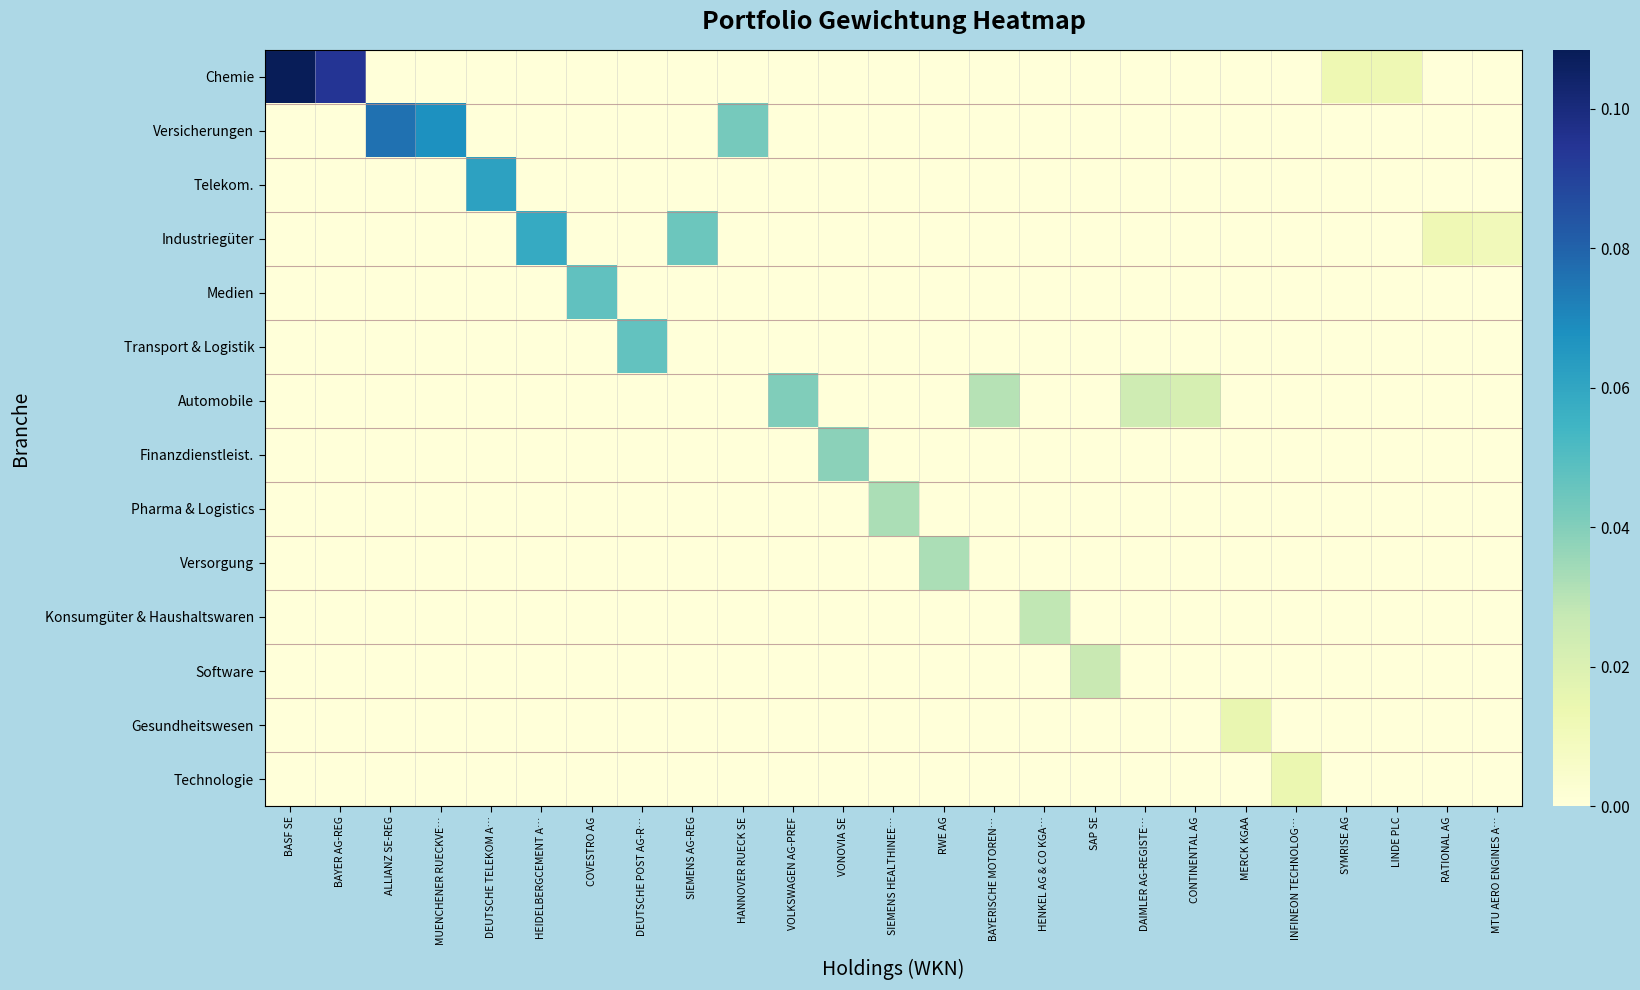

Reading right to left, what are all the values shown in this chart?

Chemie: MTU AERO ENGINES A…=0.0	RATIONAL AG=0.0	LINDE PLC=0.0	SYMRISE AG=0.0	INFINEON TECHNOLOG…=0.0	MERCK KGAA=0.0	CONTINENTAL AG=0.0	DAIMLER AG-REGISTE…=0.0	SAP SE=0.0	HENKEL AG & CO KGA…=0.0	BAYERISCHE MOTOREN…=0.0	RWE AG=0.0	SIEMENS HEALTHINEE…=0.0	VONOVIA SE=0.0	VOLKSWAGEN AG-PREF=0.0	HANNOVER RUECK SE=0.0	SIEMENS AG-REG=0.0	DEUTSCHE POST AG-R…=0.0	COVESTRO AG=0.0	HEIDELBERGCEMENT A…=0.0	DEUTSCHE TELEKOM A…=0.0	MUENCHENER RUECKVE…=0.0	ALLIANZ SE-REG=0.0	BAYER AG-REG=0.1	BASF SE=0.1
Versicherungen: MTU AERO ENGINES A…=0.0	RATIONAL AG=0.0	LINDE PLC=0.0	SYMRISE AG=0.0	INFINEON TECHNOLOG…=0.0	MERCK KGAA=0.0	CONTINENTAL AG=0.0	DAIMLER AG-REGISTE…=0.0	SAP SE=0.0	HENKEL AG & CO KGA…=0.0	BAYERISCHE MOTOREN…=0.0	RWE AG=0.0	SIEMENS HEALTHINEE…=0.0	VONOVIA SE=0.0	VOLKSWAGEN AG-PREF=0.0	HANNOVER RUECK SE=0.0	SIEMENS AG-REG=0.0	DEUTSCHE POST AG-R…=0.0	COVESTRO AG=0.0	HEIDELBERGCEMENT A…=0.0	DEUTSCHE TELEKOM A…=0.0	MUENCHENER RUECKVE…=0.1	ALLIANZ SE-REG=0.1	BAYER AG-REG=0.0	BASF SE=0.0
Telekom.: MTU AERO ENGINES A…=0.0	RATIONAL AG=0.0	LINDE PLC=0.0	SYMRISE AG=0.0	INFINEON TECHNOLOG…=0.0	MERCK KGAA=0.0	CONTINENTAL AG=0.0	DAIMLER AG-REGISTE…=0.0	SAP SE=0.0	HENKEL AG & CO KGA…=0.0	BAYERISCHE MOTOREN…=0.0	RWE AG=0.0	SIEMENS HEALTHINEE…=0.0	VONOVIA SE=0.0	VOLKSWAGEN AG-PREF=0.0	HANNOVER RUECK SE=0.0	SIEMENS AG-REG=0.0	DEUTSCHE POST AG-R…=0.0	COVESTRO AG=0.0	HEIDELBERGCEMENT A…=0.0	DEUTSCHE TELEKOM A…=0.1	MUENCHENER RUECKVE…=0.0	ALLIANZ SE-REG=0.0	BAYER AG-REG=0.0	BASF SE=0.0
Industriegüter: MTU AERO ENGINES A…=0.0	RATIONAL AG=0.0	LINDE PLC=0.0	SYMRISE AG=0.0	INFINEON TECHNOLOG…=0.0	MERCK KGAA=0.0	CONTINENTAL AG=0.0	DAIMLER AG-REGISTE…=0.0	SAP SE=0.0	HENKEL AG & CO KGA…=0.0	BAYERISCHE MOTOREN…=0.0	RWE AG=0.0	SIEMENS HEALTHINEE…=0.0	VONOVIA SE=0.0	VOLKSWAGEN AG-PREF=0.0	HANNOVER RUECK SE=0.0	SIEMENS AG-REG=0.0	DEUTSCHE POST AG-R…=0.0	COVESTRO AG=0.0	HEIDELBERGCEMENT A…=0.1	DEUTSCHE TELEKOM A…=0.0	MUENCHENER RUECKVE…=0.0	ALLIANZ SE-REG=0.0	BAYER AG-REG=0.0	BASF SE=0.0
Medien: MTU AERO ENGINES A…=0.0	RATIONAL AG=0.0	LINDE PLC=0.0	SYMRISE AG=0.0	INFINEON TECHNOLOG…=0.0	MERCK KGAA=0.0	CONTINENTAL AG=0.0	DAIMLER AG-REGISTE…=0.0	SAP SE=0.0	HENKEL AG & CO KGA…=0.0	BAYERISCHE MOTOREN…=0.0	RWE AG=0.0	SIEMENS HEALTHINEE…=0.0	VONOVIA SE=0.0	VOLKSWAGEN AG-PREF=0.0	HANNOVER RUECK SE=0.0	SIEMENS AG-REG=0.0	DEUTSCHE POST AG-R…=0.0	COVESTRO AG=0.0	HEIDELBERGCEMENT A…=0.0	DEUTSCHE TELEKOM A…=0.0	MUENCHENER RUECKVE…=0.0	ALLIANZ SE-REG=0.0	BAYER AG-REG=0.0	BASF SE=0.0
Transport & Logistik: MTU AERO ENGINES A…=0.0	RATIONAL AG=0.0	LINDE PLC=0.0	SYMRISE AG=0.0	INFINEON TECHNOLOG…=0.0	MERCK KGAA=0.0	CONTINENTAL AG=0.0	DAIMLER AG-REGISTE…=0.0	SAP SE=0.0	HENKEL AG & CO KGA…=0.0	BAYERISCHE MOTOREN…=0.0	RWE AG=0.0	SIEMENS HEALTHINEE…=0.0	VONOVIA SE=0.0	VOLKSWAGEN AG-PREF=0.0	HANNOVER RUECK SE=0.0	SIEMENS AG-REG=0.0	DEUTSCHE POST AG-R…=0.0	COVESTRO AG=0.0	HEIDELBERGCEMENT A…=0.0	DEUTSCHE TELEKOM A…=0.0	MUENCHENER RUECKVE…=0.0	ALLIANZ SE-REG=0.0	BAYER AG-REG=0.0	BASF SE=0.0
Automobile: MTU AERO ENGINES A…=0.0	RATIONAL AG=0.0	LINDE PLC=0.0	SYMRISE AG=0.0	INFINEON TECHNOLOG…=0.0	MERCK KGAA=0.0	CONTINENTAL AG=0.0	DAIMLER AG-REGISTE…=0.0	SAP SE=0.0	HENKEL AG & CO KGA…=0.0	BAYERISCHE MOTOREN…=0.0	RWE AG=0.0	SIEMENS HEALTHINEE…=0.0	VONOVIA SE=0.0	VOLKSWAGEN AG-PREF=0.0	HANNOVER RUECK SE=0.0	SIEMENS AG-REG=0.0	DEUTSCHE POST AG-R…=0.0	COVESTRO AG=0.0	HEIDELBERGCEMENT A…=0.0	DEUTSCHE TELEKOM A…=0.0	MUENCHENER RUECKVE…=0.0	ALLIANZ SE-REG=0.0	BAYER AG-REG=0.0	BASF SE=0.0
Finanzdienstleist.: MTU AERO ENGINES A…=0.0	RATIONAL AG=0.0	LINDE PLC=0.0	SYMRISE AG=0.0	INFINEON TECHNOLOG…=0.0	MERCK KGAA=0.0	CONTINENTAL AG=0.0	DAIMLER AG-REGISTE…=0.0	SAP SE=0.0	HENKEL AG & CO KGA…=0.0	BAYERISCHE MOTOREN…=0.0	RWE AG=0.0	SIEMENS HEALTHINEE…=0.0	VONOVIA SE=0.0	VOLKSWAGEN AG-PREF=0.0	HANNOVER RUECK SE=0.0	SIEMENS AG-REG=0.0	DEUTSCHE POST AG-R…=0.0	COVESTRO AG=0.0	HEIDELBERGCEMENT A…=0.0	DEUTSCHE TELEKOM A…=0.0	MUENCHENER RUECKVE…=0.0	ALLIANZ SE-REG=0.0	BAYER AG-REG=0.0	BASF SE=0.0
Pharma & Logistics: MTU AERO ENGINES A…=0.0	RATIONAL AG=0.0	LINDE PLC=0.0	SYMRISE AG=0.0	INFINEON TECHNOLOG…=0.0	MERCK KGAA=0.0	CONTINENTAL AG=0.0	DAIMLER AG-REGISTE…=0.0	SAP SE=0.0	HENKEL AG & CO KGA…=0.0	BAYERISCHE MOTOREN…=0.0	RWE AG=0.0	SIEMENS HEALTHINEE…=0.0	VONOVIA SE=0.0	VOLKSWAGEN AG-PREF=0.0	HANNOVER RUECK SE=0.0	SIEMENS AG-REG=0.0	DEUTSCHE POST AG-R…=0.0	COVESTRO AG=0.0	HEIDELBERGCEMENT A…=0.0	DEUTSCHE TELEKOM A…=0.0	MUENCHENER RUECKVE…=0.0	ALLIANZ SE-REG=0.0	BAYER AG-REG=0.0	BASF SE=0.0
Versorgung: MTU AERO ENGINES A…=0.0	RATIONAL AG=0.0	LINDE PLC=0.0	SYMRISE AG=0.0	INFINEON TECHNOLOG…=0.0	MERCK KGAA=0.0	CONTINENTAL AG=0.0	DAIMLER AG-REGISTE…=0.0	SAP SE=0.0	HENKEL AG & CO KGA…=0.0	BAYERISCHE MOTOREN…=0.0	RWE AG=0.0	SIEMENS HEALTHINEE…=0.0	VONOVIA SE=0.0	VOLKSWAGEN AG-PREF=0.0	HANNOVER RUECK SE=0.0	SIEMENS AG-REG=0.0	DEUTSCHE POST AG-R…=0.0	COVESTRO AG=0.0	HEIDELBERGCEMENT A…=0.0	DEUTSCHE TELEKOM A…=0.0	MUENCHENER RUECKVE…=0.0	ALLIANZ SE-REG=0.0	BAYER AG-REG=0.0	BASF SE=0.0
Konsumgüter & Haushaltswaren: MTU AERO ENGINES A…=0.0	RATIONAL AG=0.0	LINDE PLC=0.0	SYMRISE AG=0.0	INFINEON TECHNOLOG…=0.0	MERCK KGAA=0.0	CONTINENTAL AG=0.0	DAIMLER AG-REGISTE…=0.0	SAP SE=0.0	HENKEL AG & CO KGA…=0.0	BAYERISCHE MOTOREN…=0.0	RWE AG=0.0	SIEMENS HEALTHINEE…=0.0	VONOVIA SE=0.0	VOLKSWAGEN AG-PREF=0.0	HANNOVER RUECK SE=0.0	SIEMENS AG-REG=0.0	DEUTSCHE POST AG-R…=0.0	COVESTRO AG=0.0	HEIDELBERGCEMENT A…=0.0	DEUTSCHE TELEKOM A…=0.0	MUENCHENER RUECKVE…=0.0	ALLIANZ SE-REG=0.0	BAYER AG-REG=0.0	BASF SE=0.0
Software: MTU AERO ENGINES A…=0.0	RATIONAL AG=0.0	LINDE PLC=0.0	SYMRISE AG=0.0	INFINEON TECHNOLOG…=0.0	MERCK KGAA=0.0	CONTINENTAL AG=0.0	DAIMLER AG-REGISTE…=0.0	SAP SE=0.0	HENKEL AG & CO KGA…=0.0	BAYERISCHE MOTOREN…=0.0	RWE AG=0.0	SIEMENS HEALTHINEE…=0.0	VONOVIA SE=0.0	VOLKSWAGEN AG-PREF=0.0	HANNOVER RUECK SE=0.0	SIEMENS AG-REG=0.0	DEUTSCHE POST AG-R…=0.0	COVESTRO AG=0.0	HEIDELBERGCEMENT A…=0.0	DEUTSCHE TELEKOM A…=0.0	MUENCHENER RUECKVE…=0.0	ALLIANZ SE-REG=0.0	BAYER AG-REG=0.0	BASF SE=0.0
Gesundheitswesen: MTU AERO ENGINES A…=0.0	RATIONAL AG=0.0	LINDE PLC=0.0	SYMRISE AG=0.0	INFINEON TECHNOLOG…=0.0	MERCK KGAA=0.0	CONTINENTAL AG=0.0	DAIMLER AG-REGISTE…=0.0	SAP SE=0.0	HENKEL AG & CO KGA…=0.0	BAYERISCHE MOTOREN…=0.0	RWE AG=0.0	SIEMENS HEALTHINEE…=0.0	VONOVIA SE=0.0	VOLKSWAGEN AG-PREF=0.0	HANNOVER RUECK SE=0.0	SIEMENS AG-REG=0.0	DEUTSCHE POST AG-R…=0.0	COVESTRO AG=0.0	HEIDELBERGCEMENT A…=0.0	DEUTSCHE TELEKOM A…=0.0	MUENCHENER RUECKVE…=0.0	ALLIANZ SE-REG=0.0	BAYER AG-REG=0.0	BASF SE=0.0
Technologie: MTU AERO ENGINES A…=0.0	RATIONAL AG=0.0	LINDE PLC=0.0	SYMRISE AG=0.0	INFINEON TECHNOLOG…=0.0	MERCK KGAA=0.0	CONTINENTAL AG=0.0	DAIMLER AG-REGISTE…=0.0	SAP SE=0.0	HENKEL AG & CO KGA…=0.0	BAYERISCHE MOTOREN…=0.0	RWE AG=0.0	SIEMENS HEALTHINEE…=0.0	VONOVIA SE=0.0	VOLKSWAGEN AG-PREF=0.0	HANNOVER RUECK SE=0.0	SIEMENS AG-REG=0.0	DEUTSCHE POST AG-R…=0.0	COVESTRO AG=0.0	HEIDELBERGCEMENT A…=0.0	DEUTSCHE TELEKOM A…=0.0	MUENCHENER RUECKVE…=0.0	ALLIANZ SE-REG=0.0	BAYER AG-REG=0.0	BASF SE=0.0